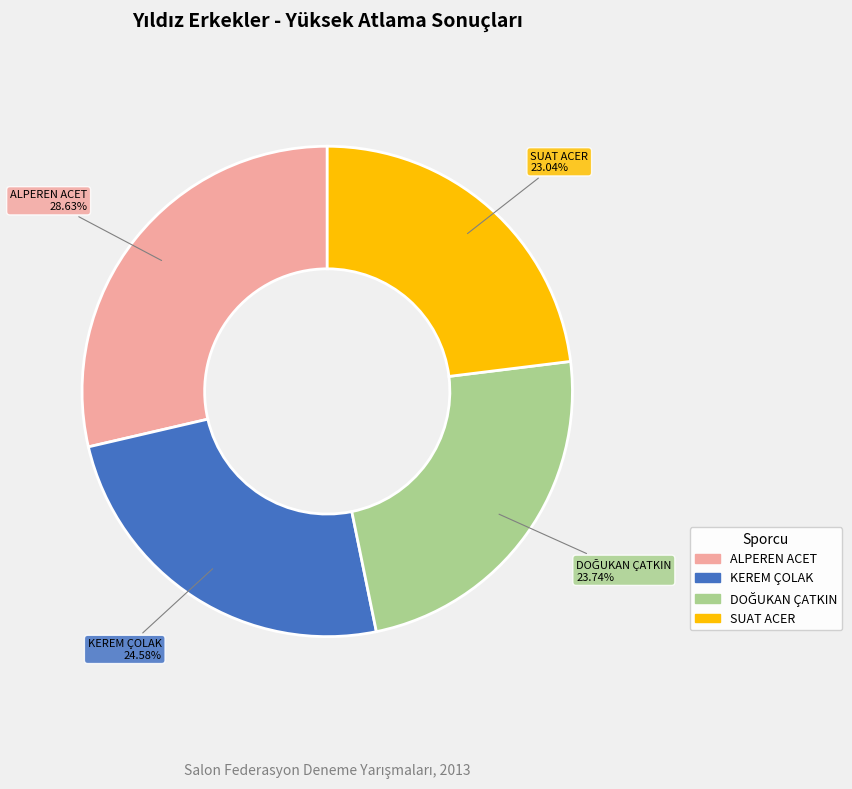

What is the smallest slice in the pie chart?

SUAT ACER